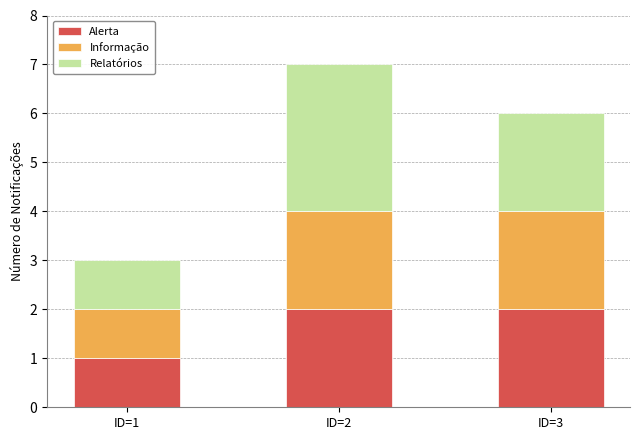

Reading left to right, list the values for the Alerta series.

1	2	2